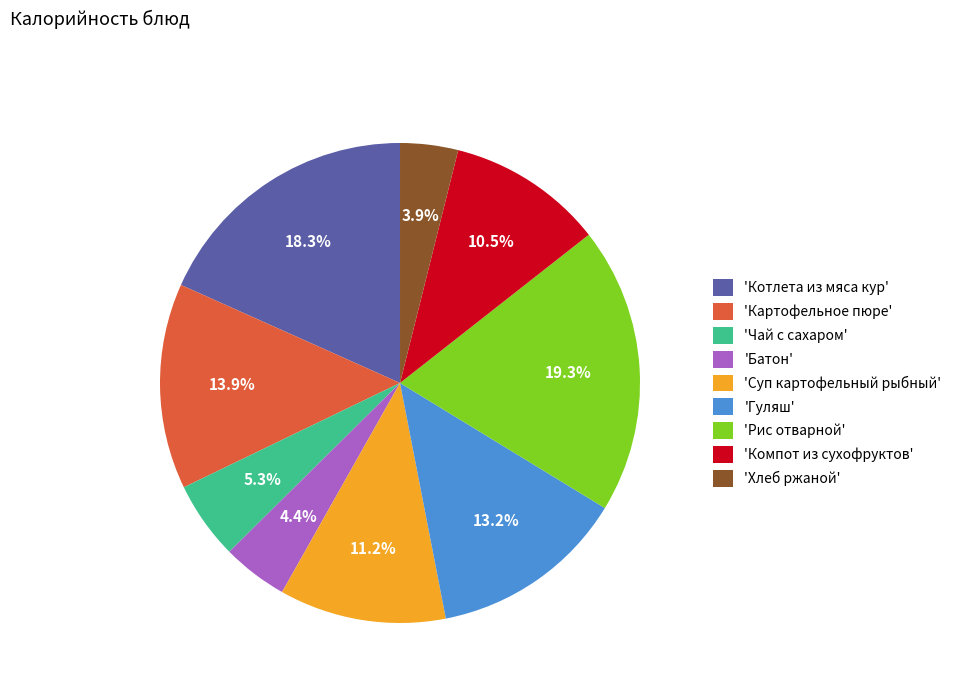

How many segments does this pie chart have?

9